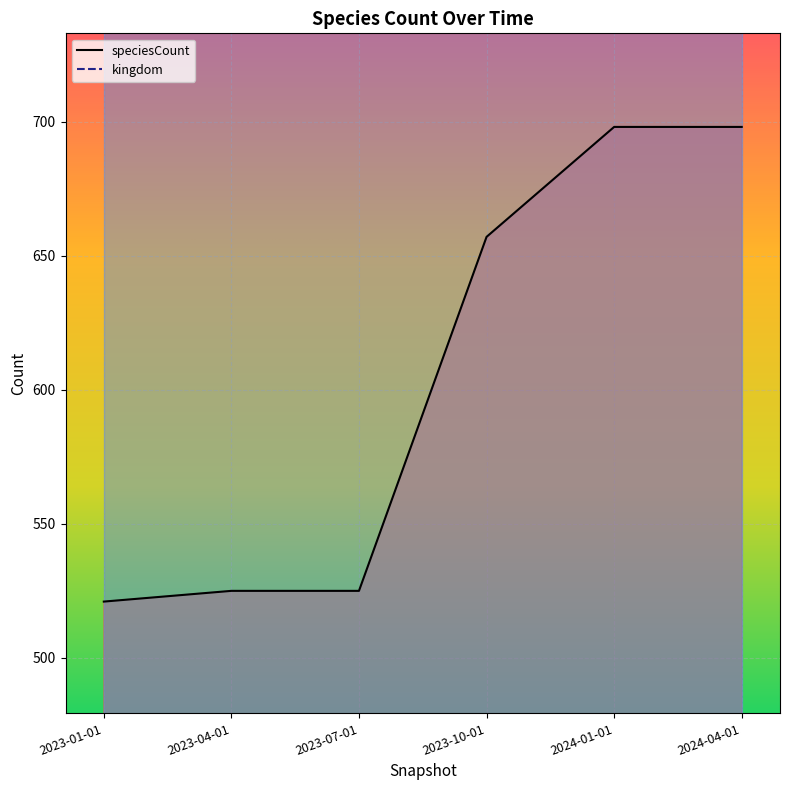

What is the greatest value displayed?

698